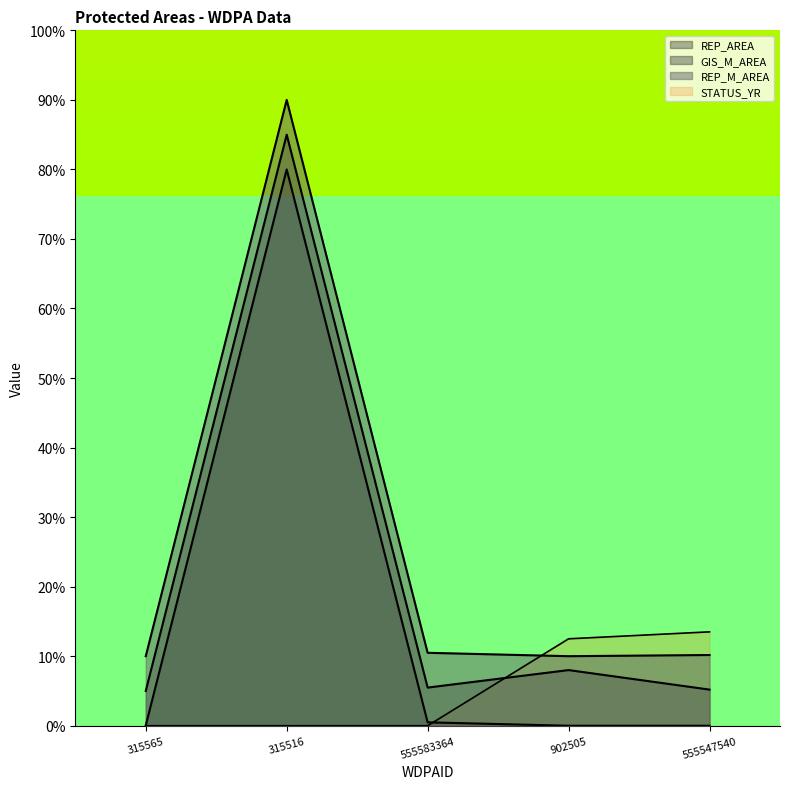

Reading right to left, list all the values displayed in this chart.

REP_AREA: 555547540=0.0	902505=0.0	555583364=0.5	315516=80.0	315565=0.0
GIS_M_AREA: 555547540=5.2	902505=8.0	555583364=5.5	315516=85.0	315565=5.0
REP_M_AREA: 555547540=10.2	902505=10.0	555583364=10.5	315516=90.0	315565=10.0
STATUS_YR: 555547540=13.5	902505=12.5	555583364=0.0	315516=0.0	315565=0.0